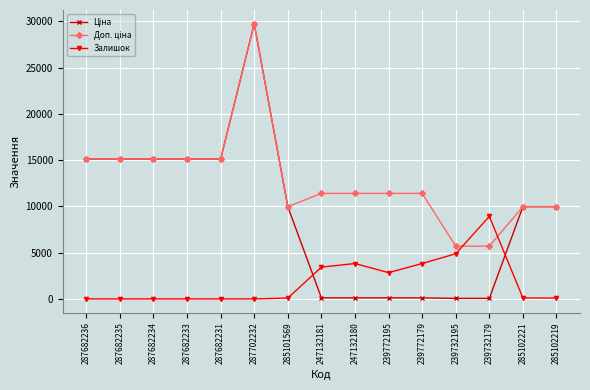

What is the total value across all series at 287682236?

30240.0